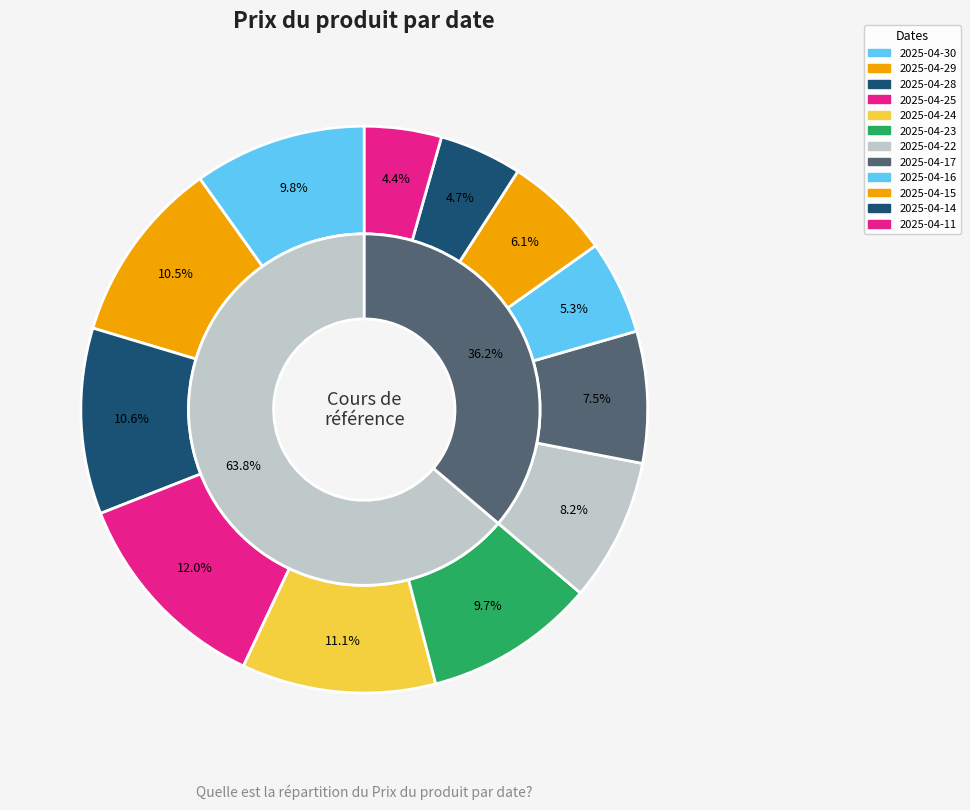

To the nearest percent, what is the difference between the largest and smallest slice percentages?

8%